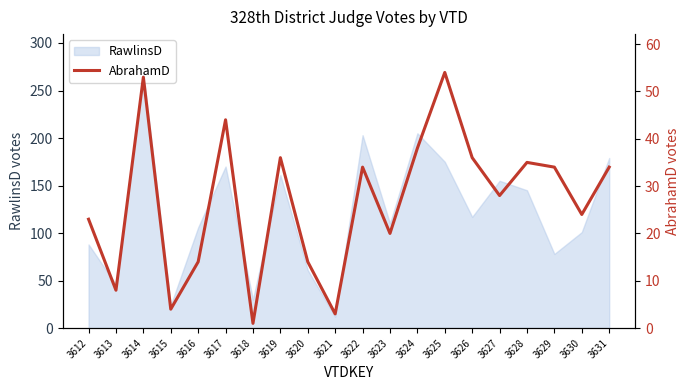

Which category has the lowest value across all series?

3618